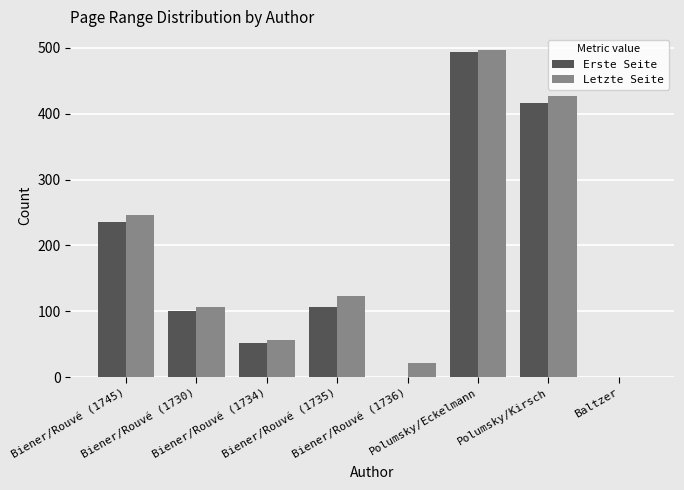

What is the sum of all Erste Seite values?

1406